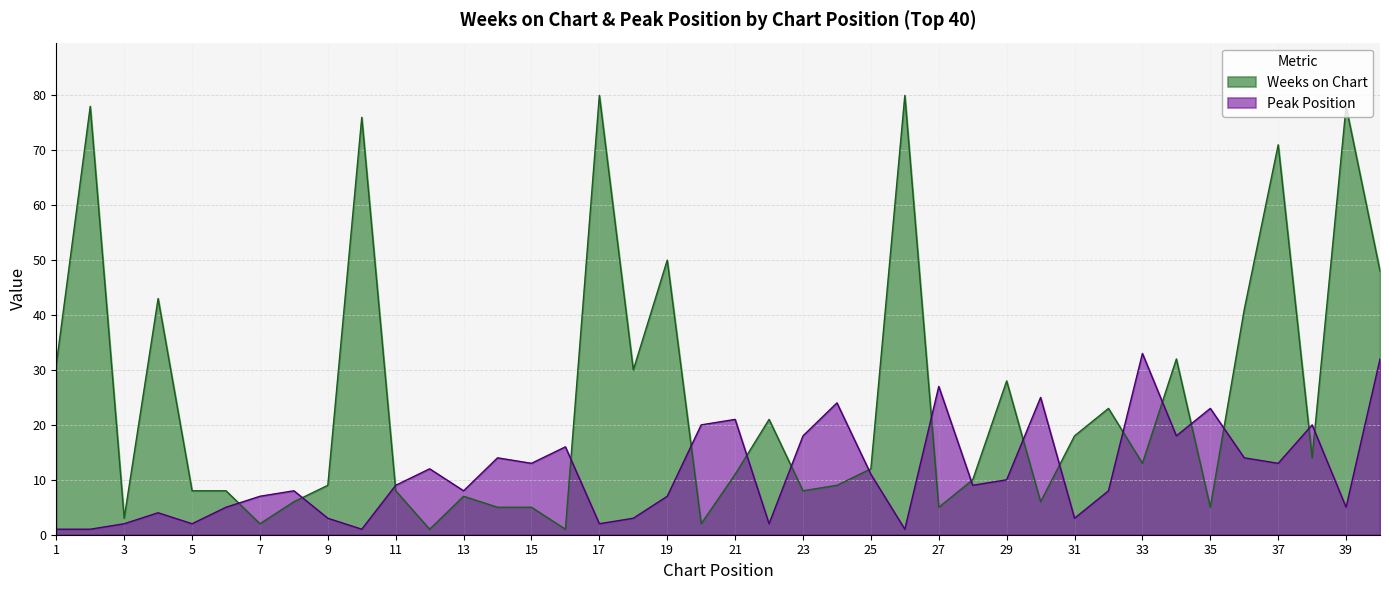

What value does the Peak Position series have at 13, to the nearest 5?

10